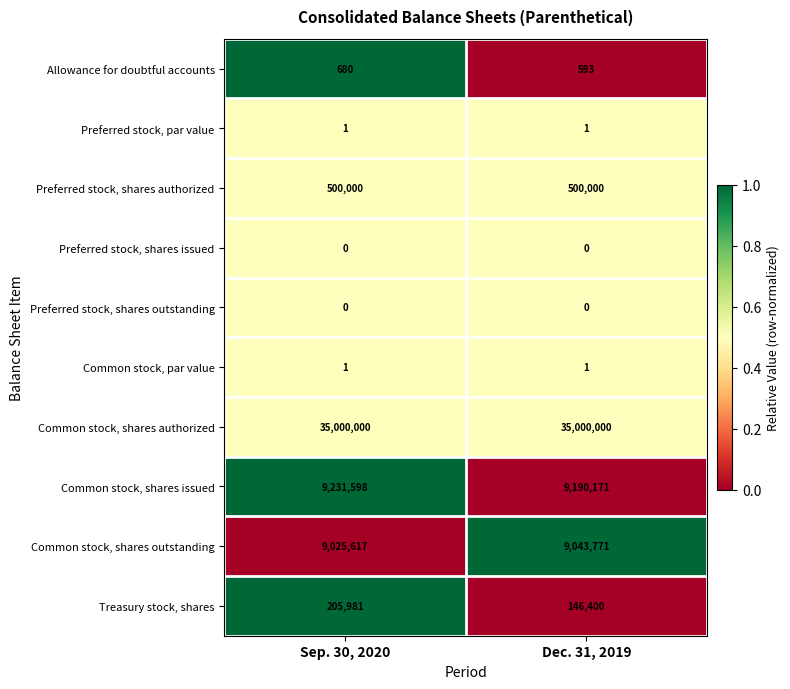

What is the sum of all Common stock, shares authorized values?

70000000